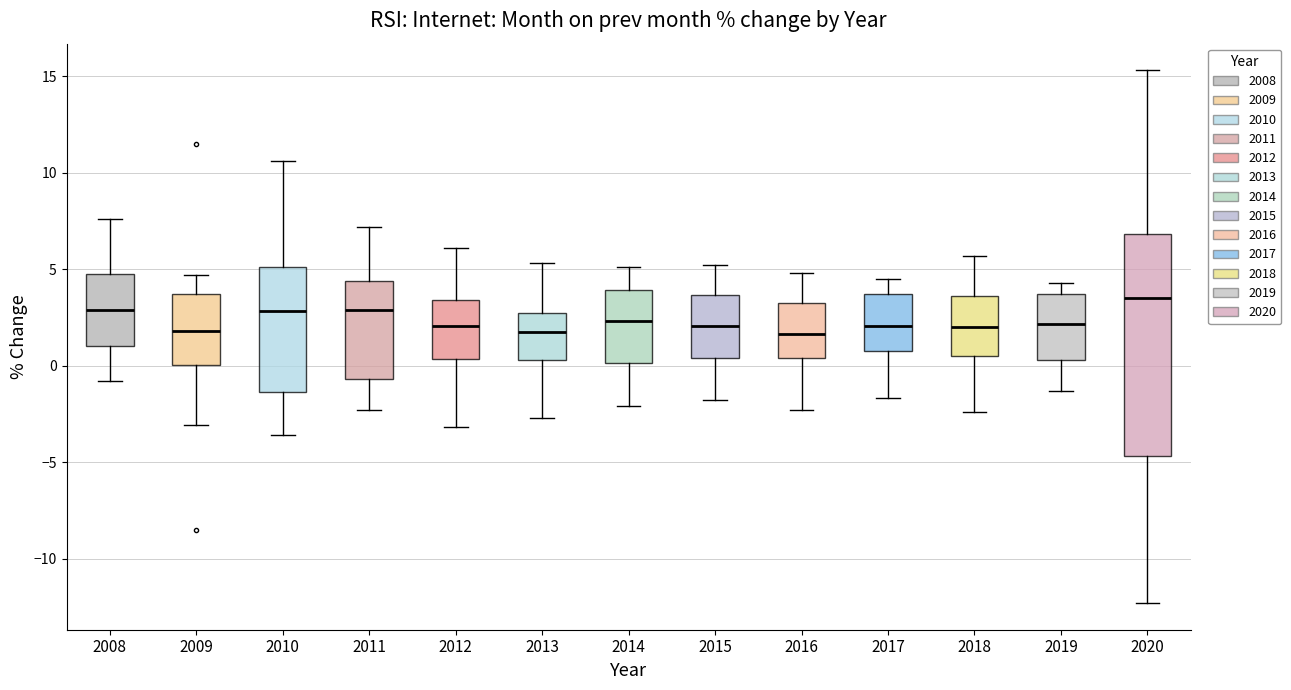

Reading left to right, transcribe this box plot: for each box, give where its median line is, the range the box spans, and where its two whiskers end, as read against the y-axis. The values are not printed on the chart, so give them approximately, as read against the axis.

2008: median 3.0, box 1.0 to 4.5, whiskers -1.0 to 7.5
2009: median 2.0, box 0.0 to 3.5, whiskers -3.0 to 4.5
2010: median 3.0, box -1.5 to 5.0, whiskers -3.5 to 10.5
2011: median 3.0, box -0.5 to 4.5, whiskers -2.5 to 7.0
2012: median 2.0, box 0.5 to 3.5, whiskers -3.0 to 6.0
2013: median 2.0, box 0.5 to 3.0, whiskers -2.5 to 5.5
2014: median 2.5, box 0.0 to 4.0, whiskers -2.0 to 5.0
2015: median 2.0, box 0.5 to 3.5, whiskers -2.0 to 5.0
2016: median 1.5, box 0.5 to 3.5, whiskers -2.5 to 5.0
2017: median 2.0, box 1.0 to 3.5, whiskers -1.5 to 4.5
2018: median 2.0, box 0.5 to 3.5, whiskers -2.5 to 5.5
2019: median 2.0, box 0.5 to 3.5, whiskers -1.5 to 4.5
2020: median 3.5, box -4.5 to 7.0, whiskers -12.5 to 15.5